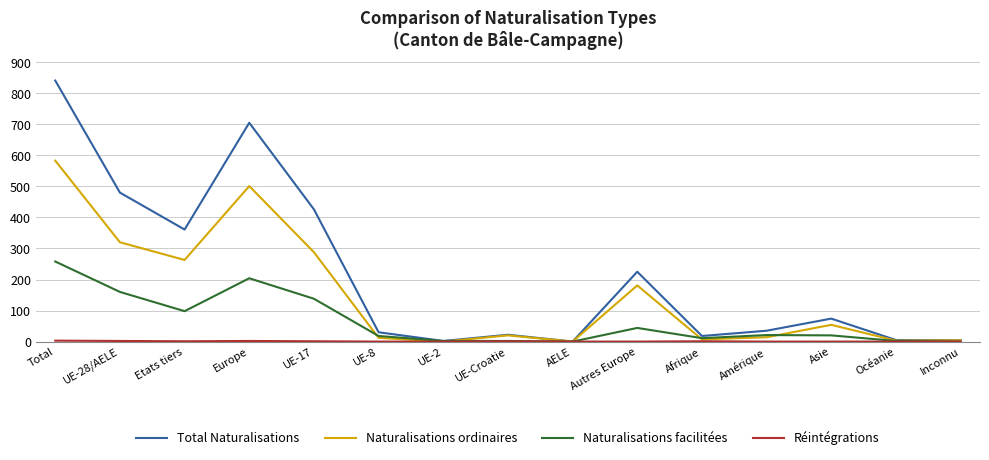

Which series changed the most between UE-Croatie and Autres Europe?

Total Naturalisations